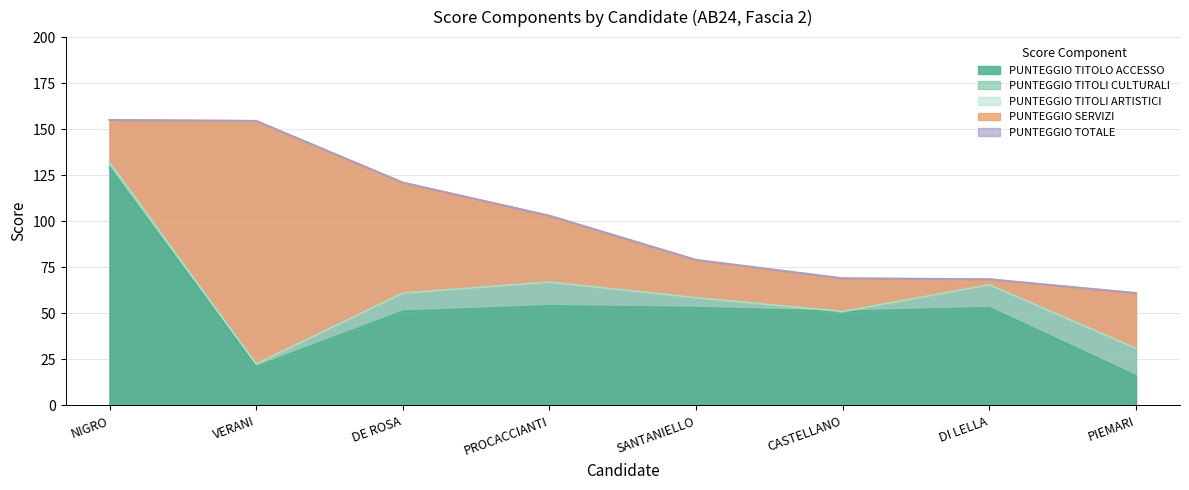

Reading right to left, transcribe all the data shown in this chart.

PUNTEGGIO TITOLO ACCESSO: 16.0	53.0	51.0	53.0	54.0	51.0	21.0	129.0
PUNTEGGIO TITOLI CULTURALI: 15.0	12.5	0.0	5.5	13.0	10.0	1.5	3.0
PUNTEGGIO TITOLI ARTISTICI: 0.0	0.0	0.0	0.0	0.0	0.0	0.0	0.0
PUNTEGGIO SERVIZI: 30.0	3.0	18.0	20.5	36.0	60.0	132.0	23.0
PUNTEGGIO TOTALE: 61.0	68.5	69.0	79.0	103.0	121.0	154.5	155.0